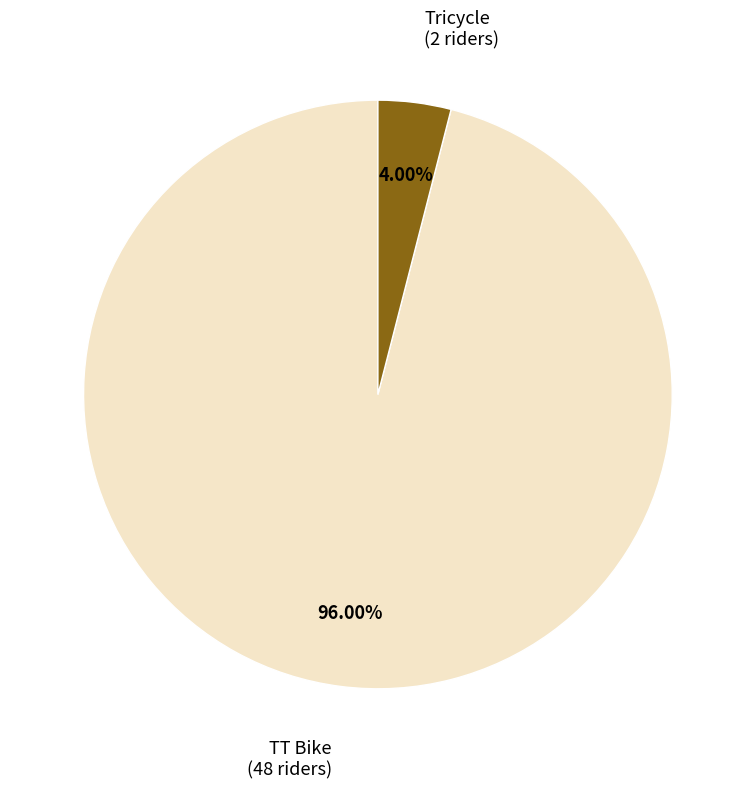

What percentage is the Tricycle slice, to the nearest percent?

4%